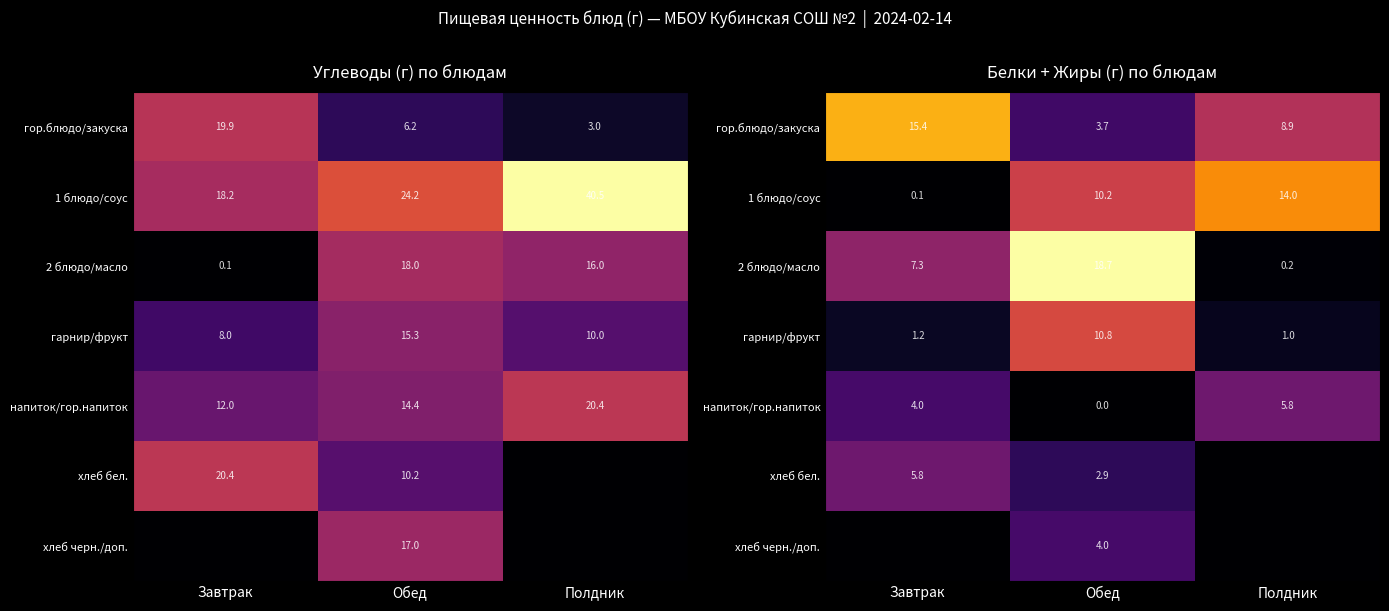

What is the lowest value of the 2 блюдо/масло series?

0.2